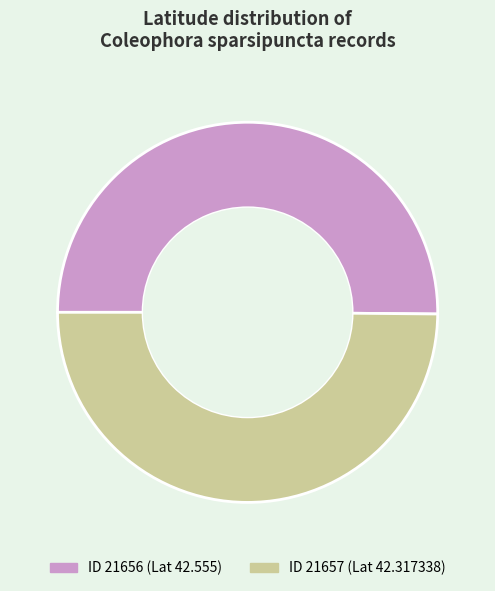

Is the sum of ID 21657 (Lat 42.317338) and ID 21656 (Lat 42.555) greater than half?

Yes